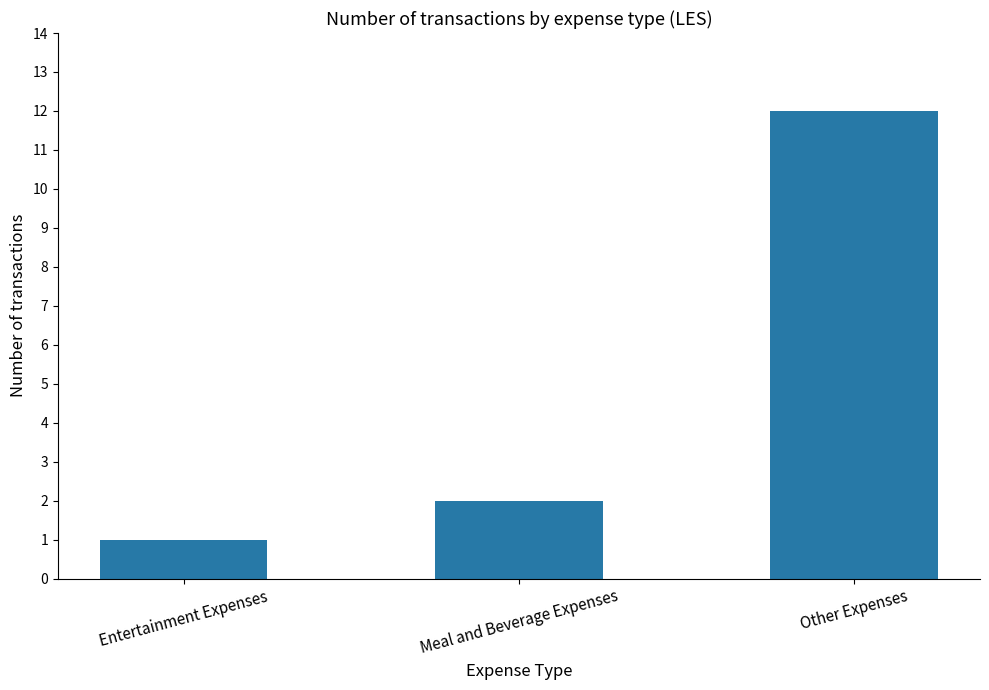

What is the smallest value displayed?

1